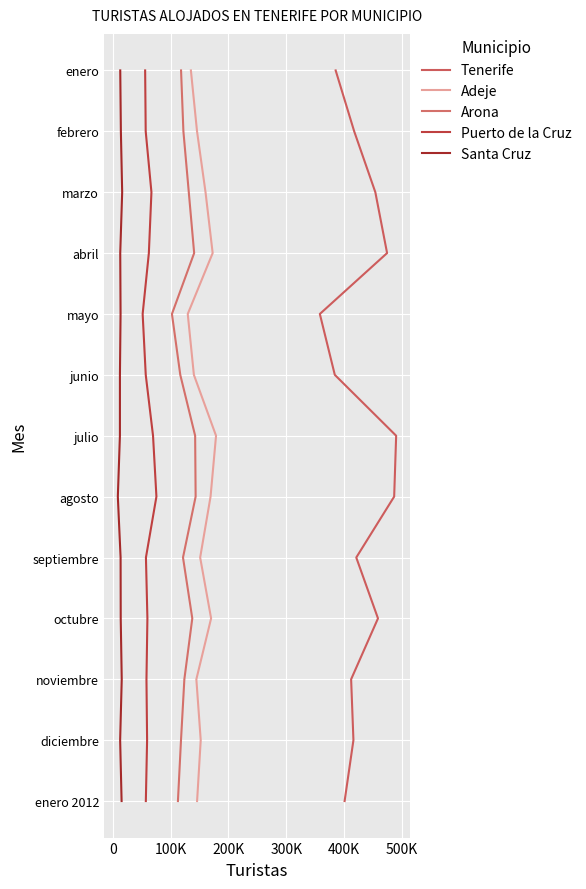

True or false: Adeje and Arona intersect in this chart.

False